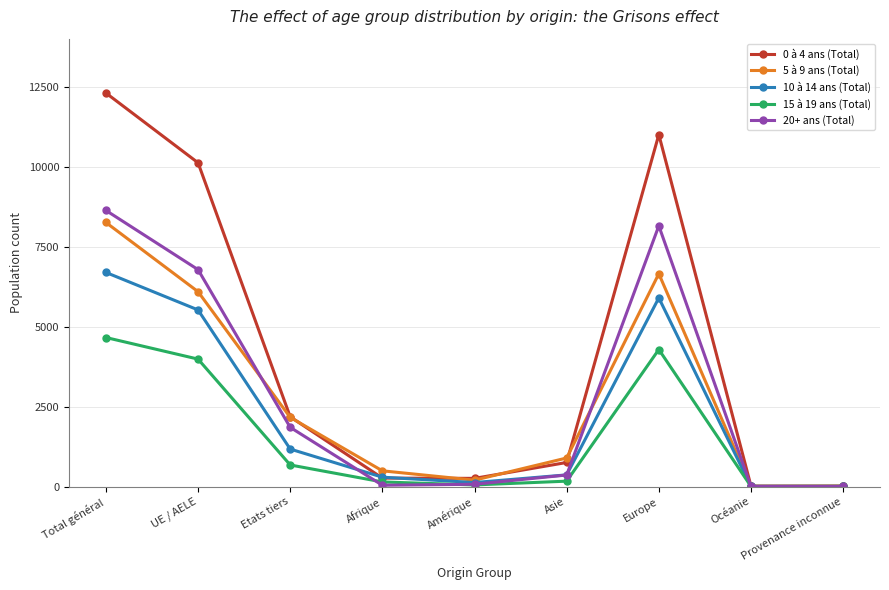

At which category does 0 à 4 ans (Total) reach its first local peak?

Europe